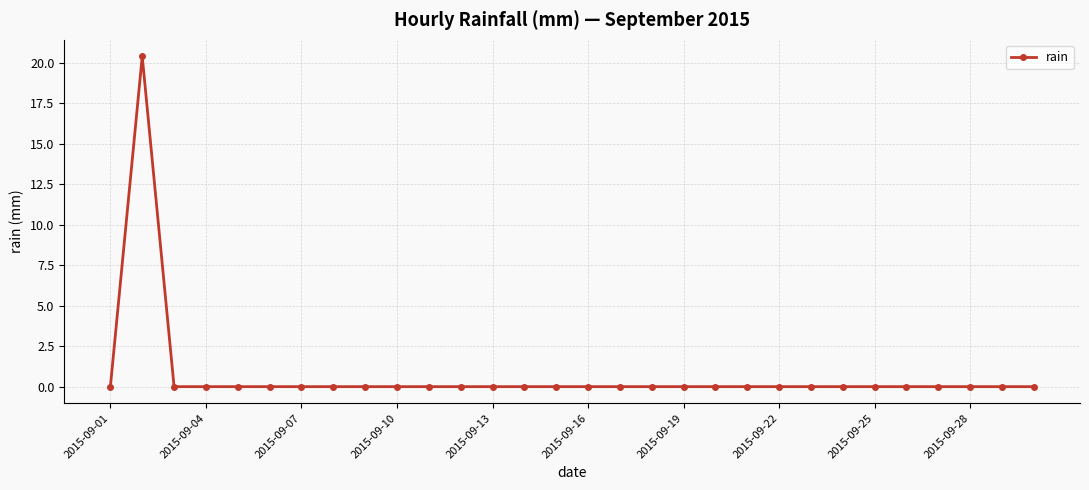

What is the average value?

0.7